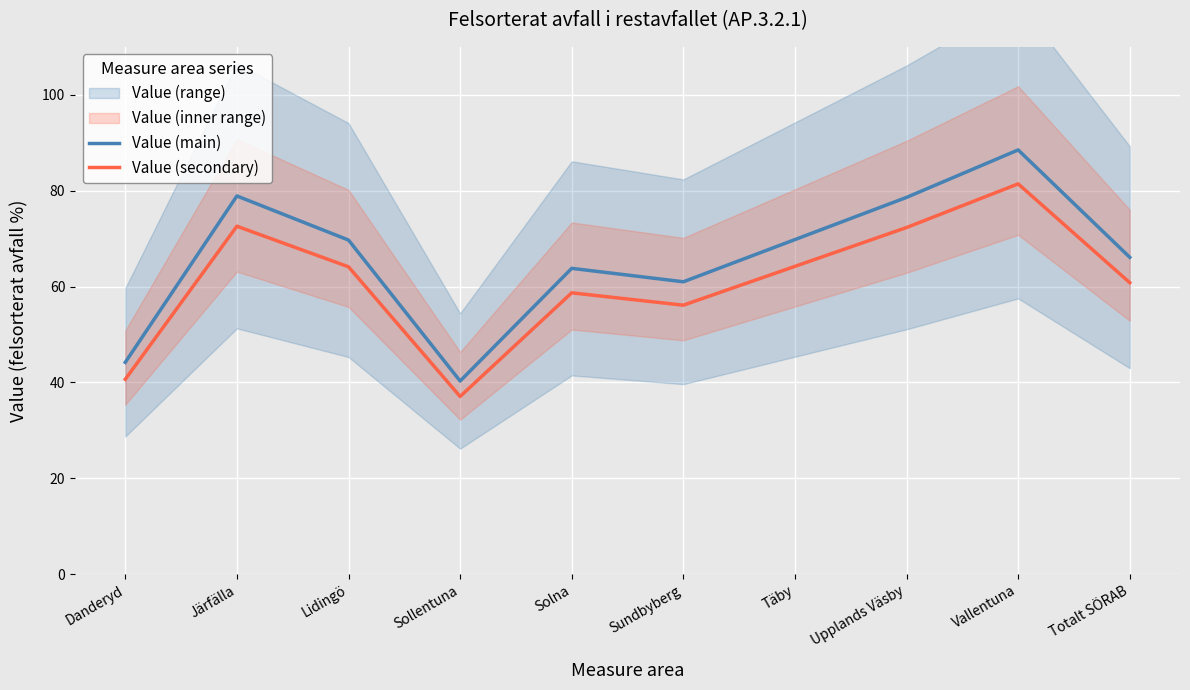

Is it true that Value (main) equals 122.8 at Vallentuna?

False